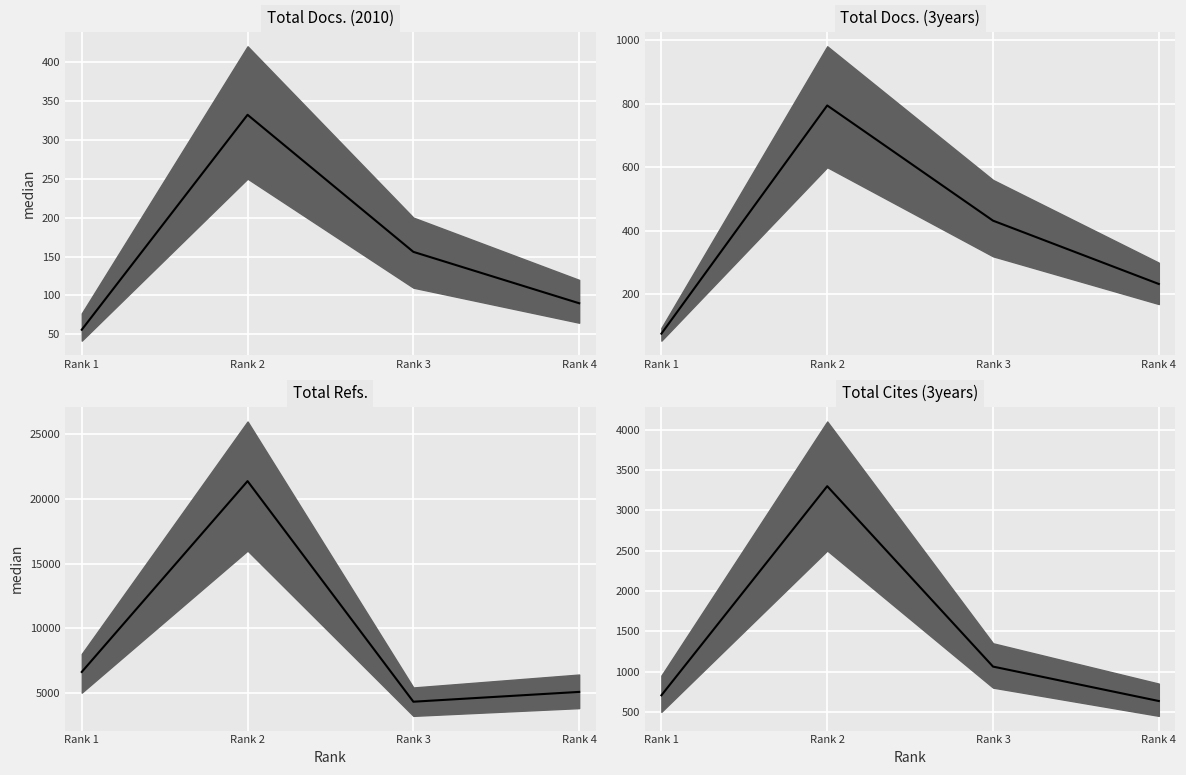

Rank the series at Rank 1 from lowest to highest value.

Total Docs. (2010), Total Docs. (3years), Total Cites (3years), Total Refs.